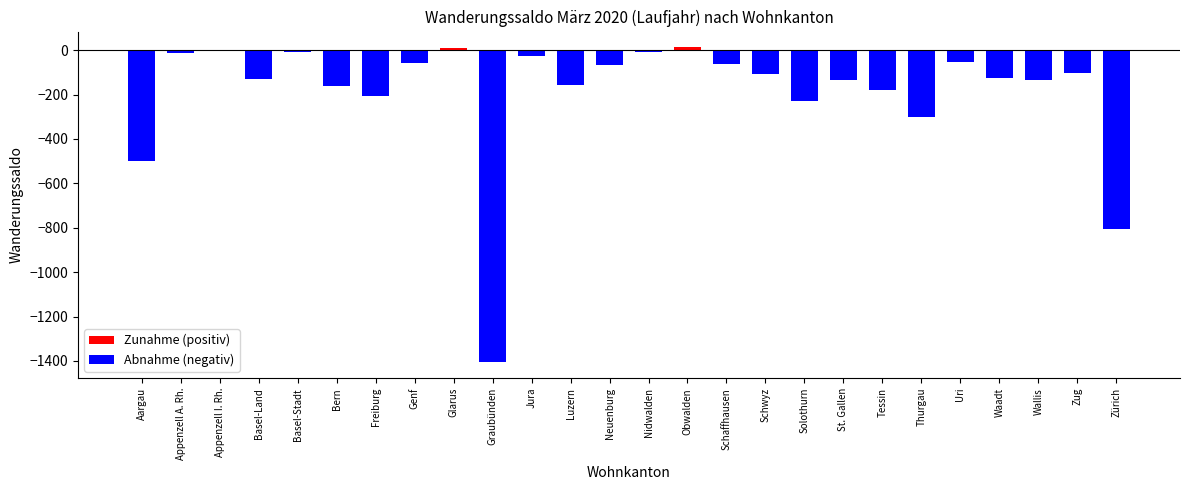

At which label is the value closest to -697?

Zürich